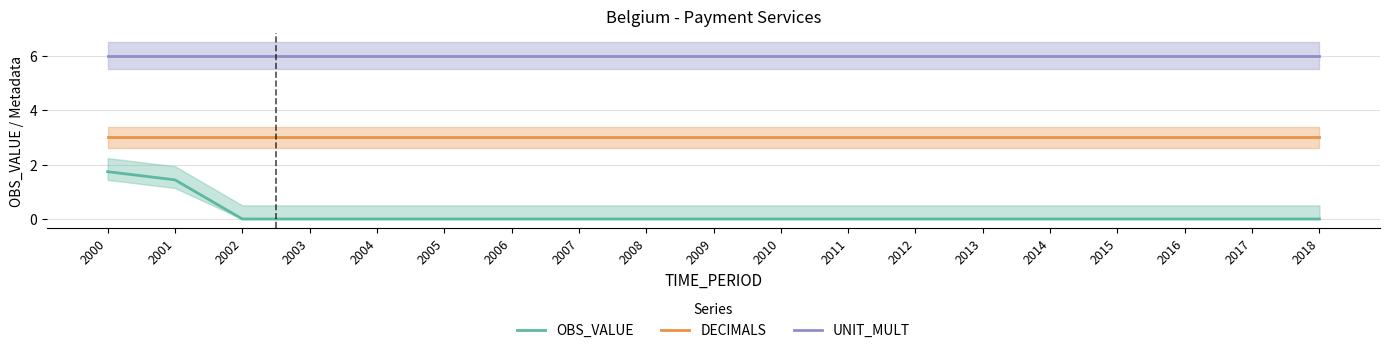

Read the DECIMALS value at 2000.

3.0